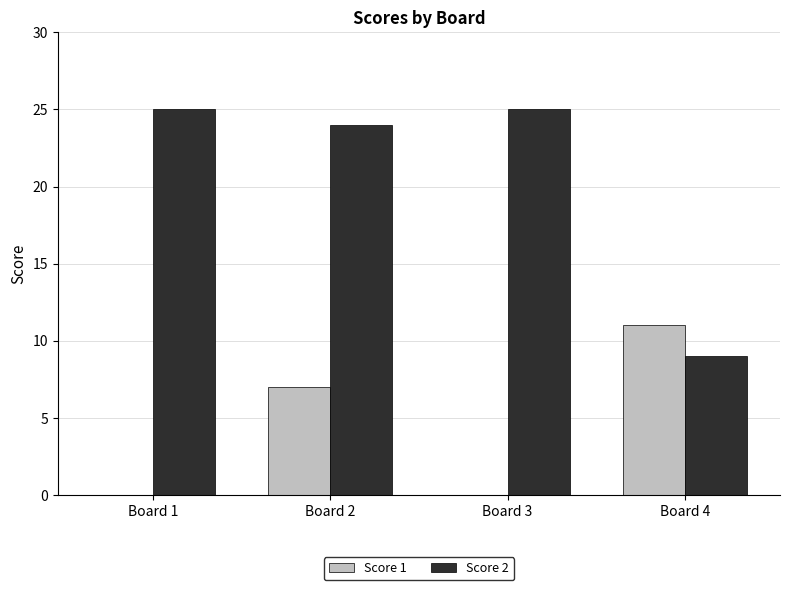

How many groups of bars are there?

4